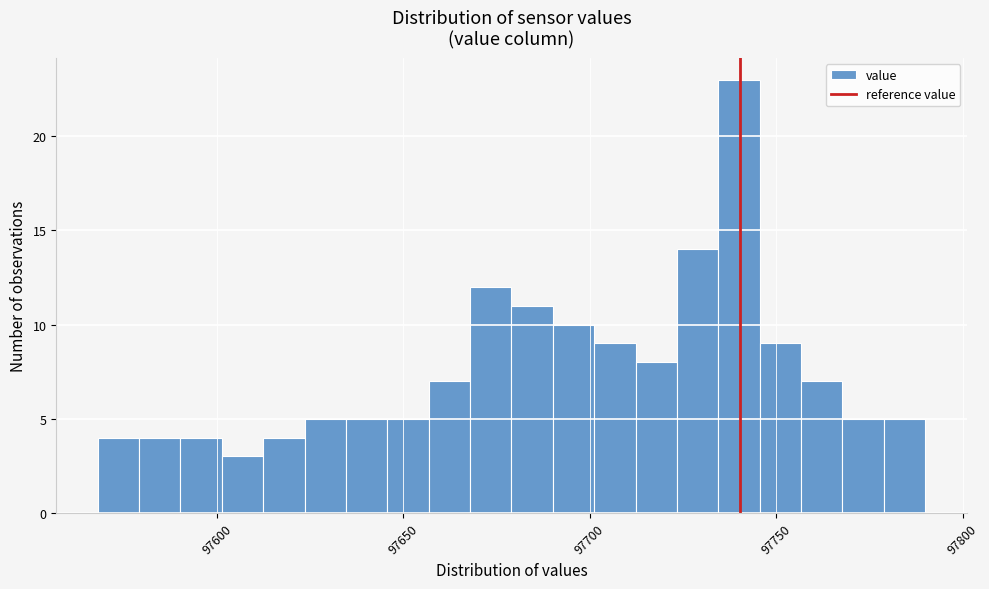

Read against the x-axis, roughly where is the centre of the tallest bar?

97740